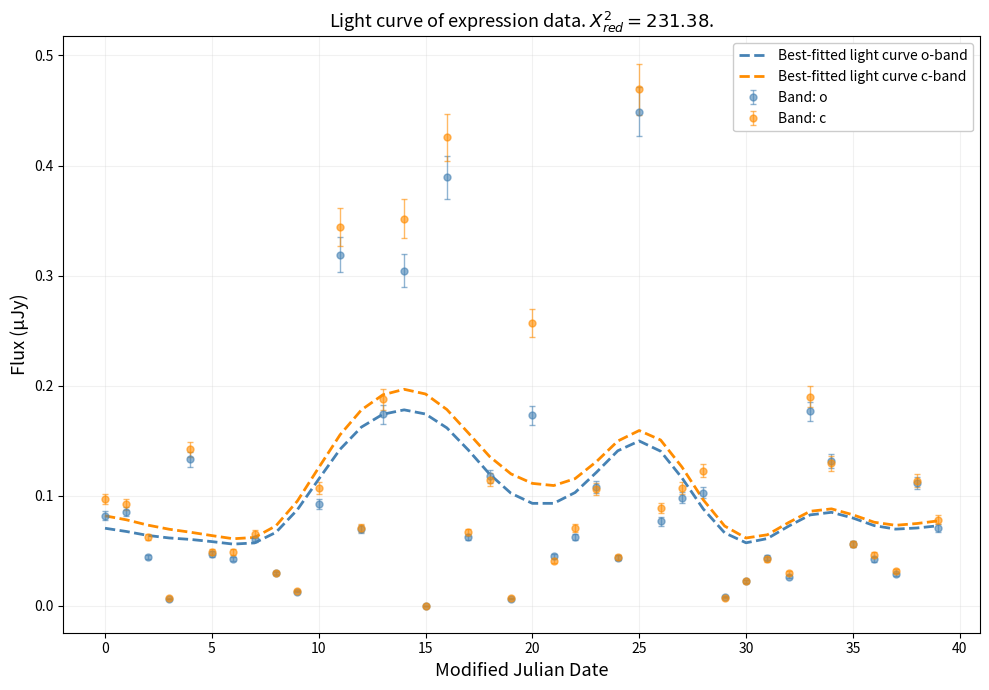

Which series has the largest range (max minus min)?

Band: c